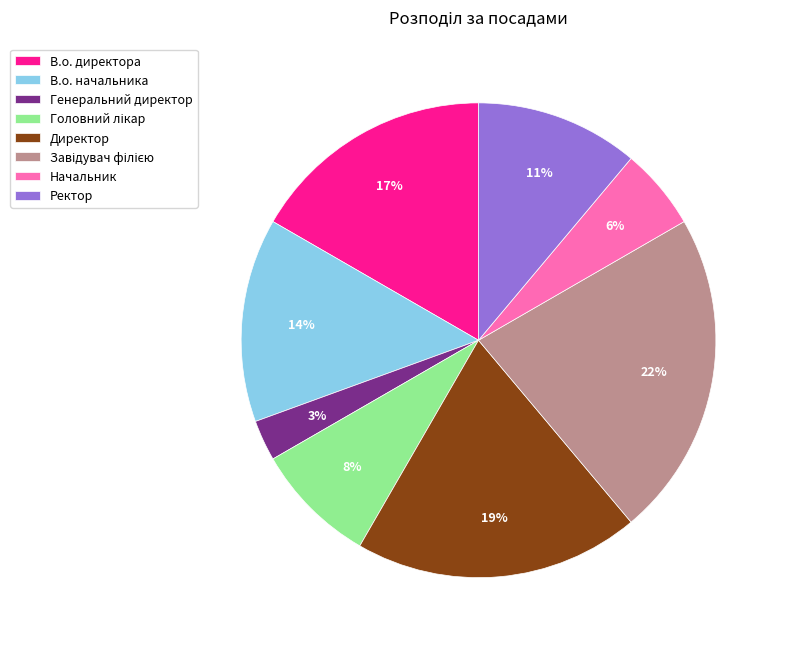

To the nearest percent, what is the average slice percentage?

12%